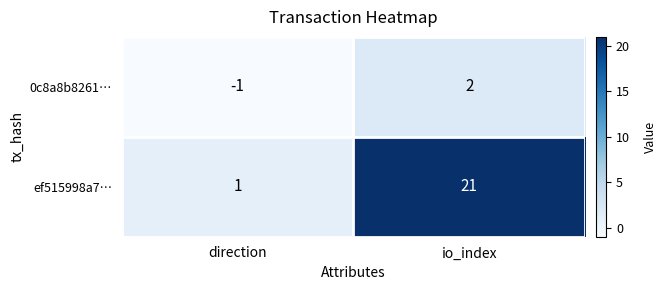

Rank the series by their average value, from lowest to highest.

0c8a8b8261…, ef515998a7…